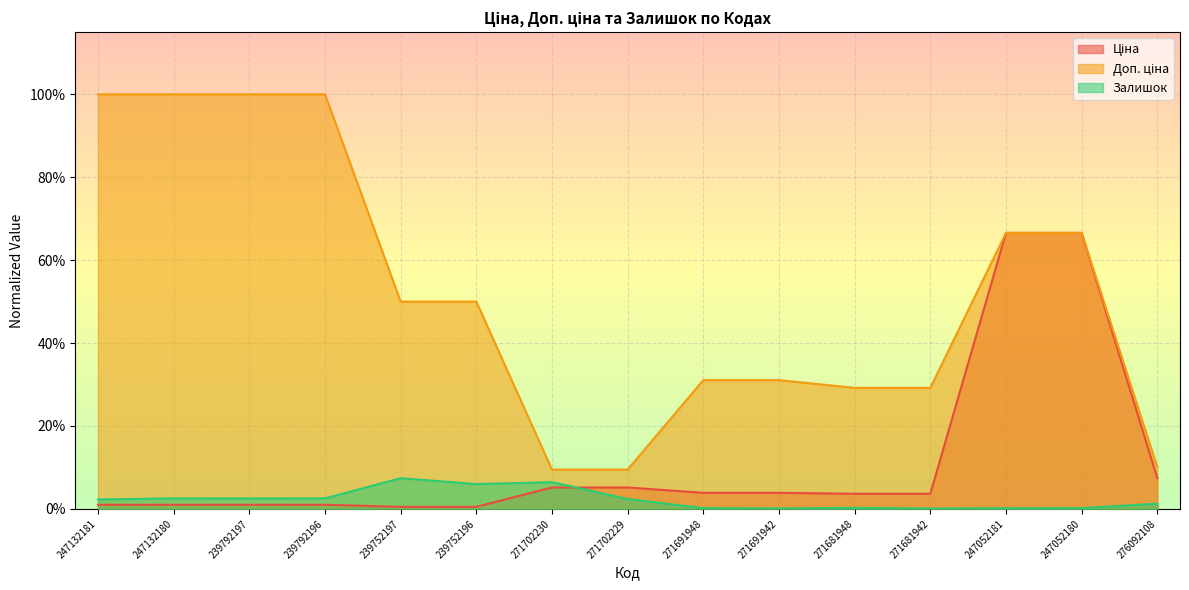

Rank the series by their maximum value, from lowest to highest.

Залишок, Ціна, Доп. ціна